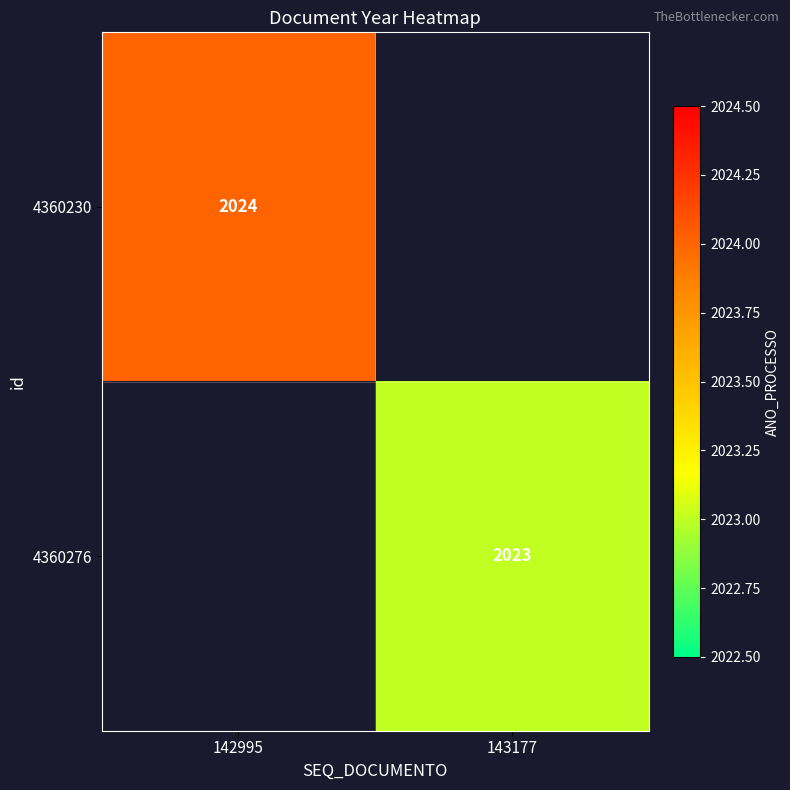

Is it true that 4360230 equals 2838 at 142995?

False